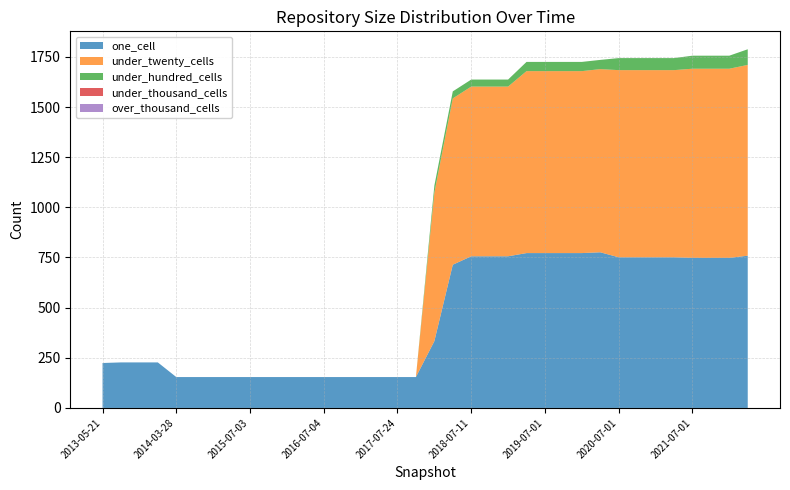

Reading left to right, transcribe all the data shown in this chart.

one_cell: 224	227	227	227	154	154	154	154	154	154	154	154	154	154	154	154	154	154	333	714	756	756	756	772	772	772	772	776	751	751	751	751	748	748	748	759
under_twenty_cells: 0	0	0	0	0	0	0	0	0	0	0	0	0	0	0	0	0	0	740	829	846	846	846	907	907	907	907	913	933	933	933	933	943	943	943	951
under_hundred_cells: 0	0	0	0	0	0	0	0	0	0	0	0	0	0	0	0	0	0	35	35	35	35	35	46	46	46	46	46	60	60	60	60	65	65	65	78
under_thousand_cells: 0	0	0	0	0	0	0	0	0	0	0	0	0	0	0	0	0	0	0	0	0	0	0	0	0	0	0	0	0	0	0	0	0	0	0	0
over_thousand_cells: 0	0	0	0	0	0	0	0	0	0	0	0	0	0	0	0	0	0	0	0	0	0	0	0	0	0	0	0	0	0	0	0	0	0	0	0